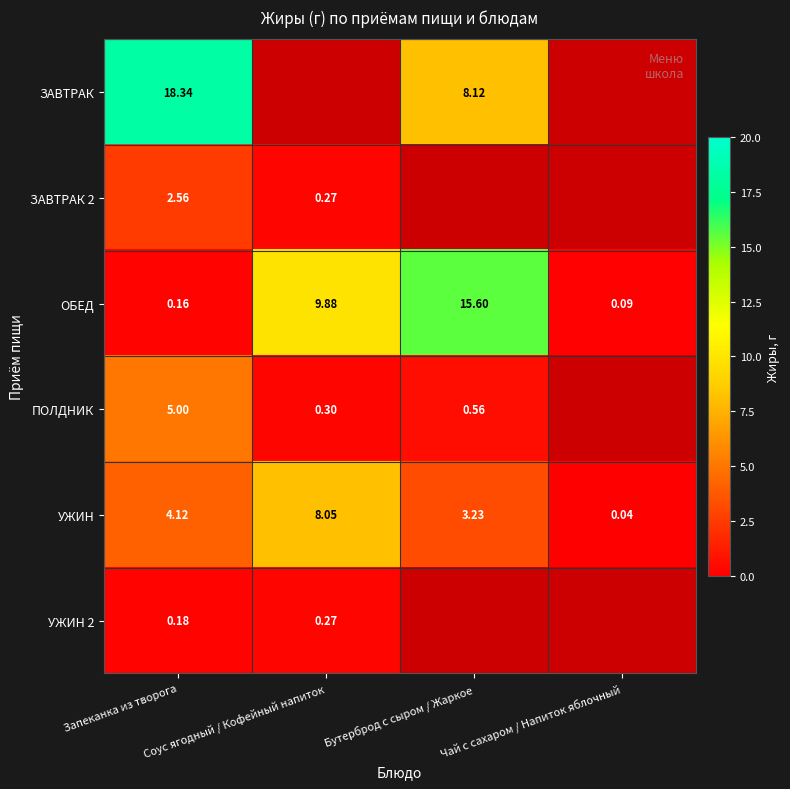

At how many categories does at least one series exceed 1?

3